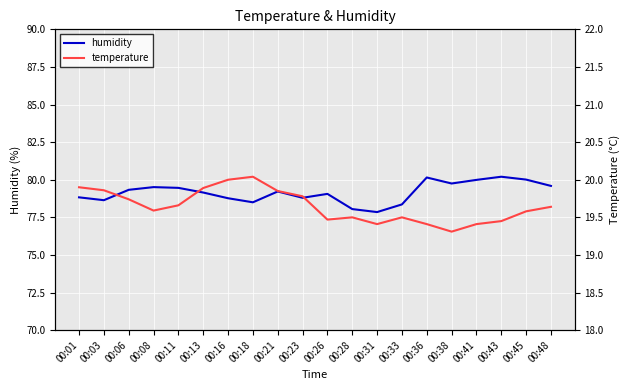

True or false: humidity and temperature cross at least once.

False